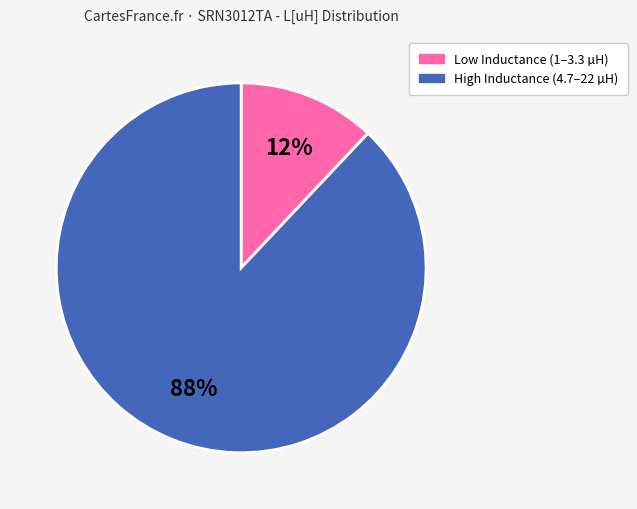

Count the number of slices in the pie.

2